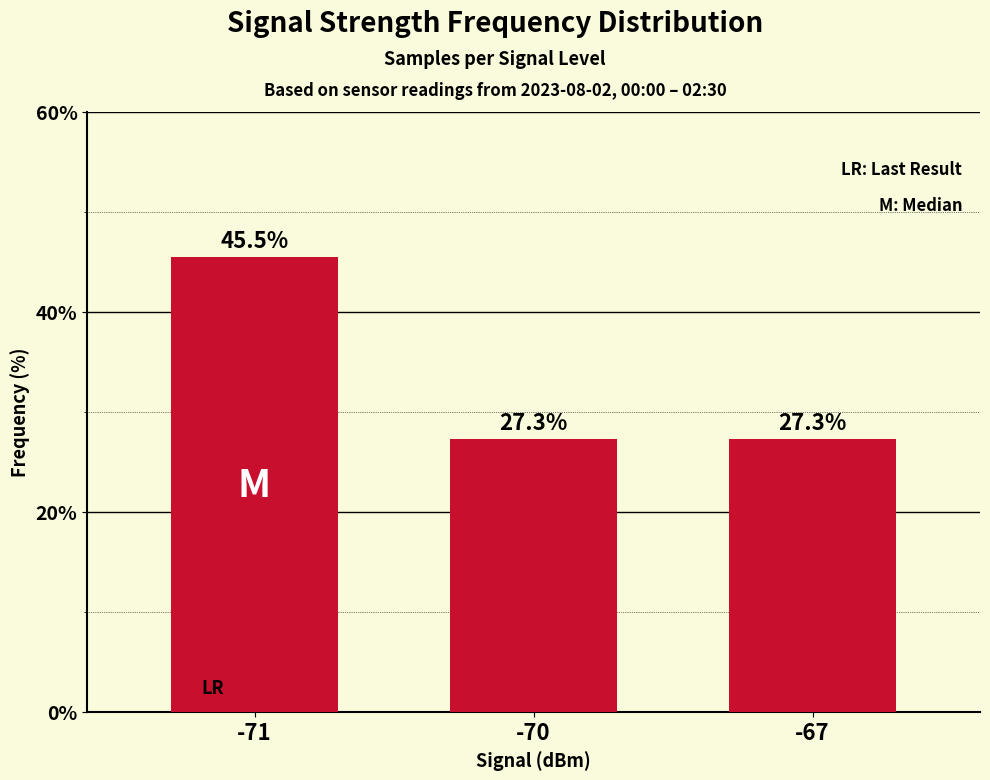

The value at -67 is 27.3. True or false?

True